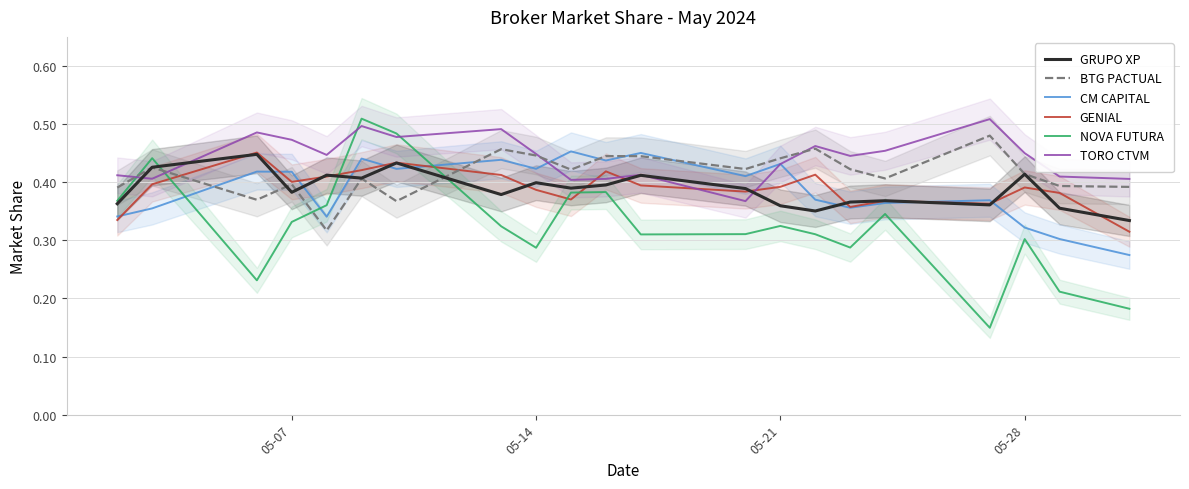

True or false: TORO CTVM and GENIAL intersect in this chart.

True